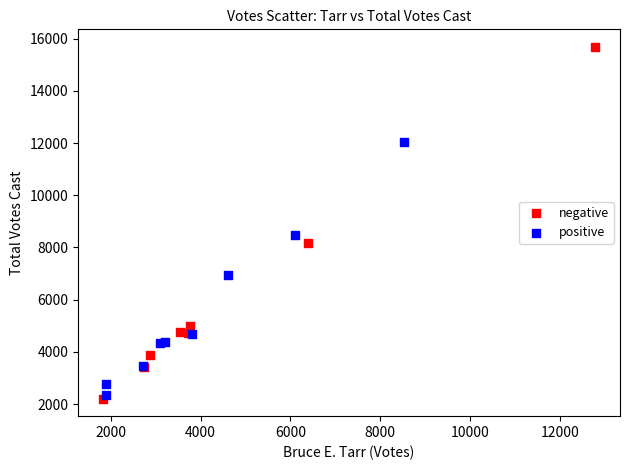

Which series reaches the maximum Y coordinate?

negative